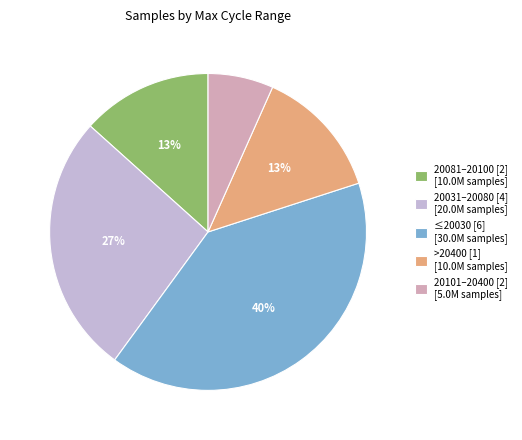

Which slice is the largest?

≤20030 [6] [30.0M samples]